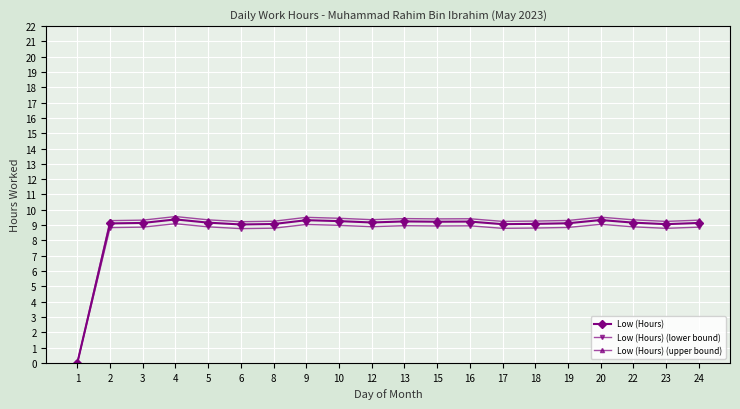

Which series has the widest spread of values?

Low (Hours) (upper bound)